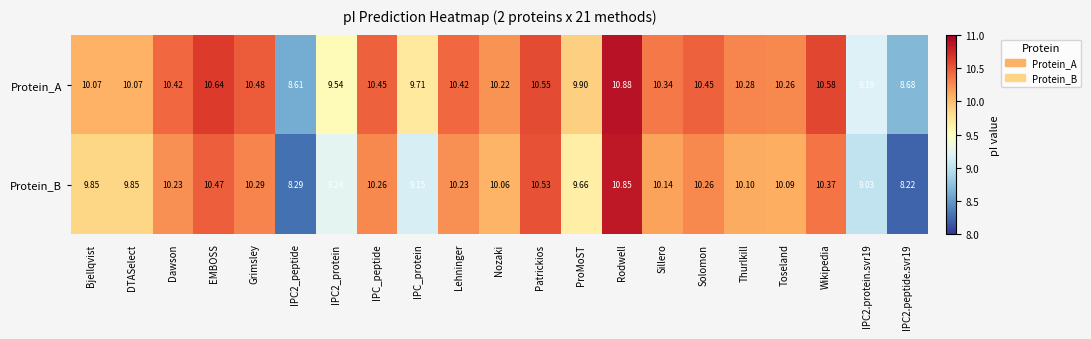

How many distinct data groups are displayed?

2